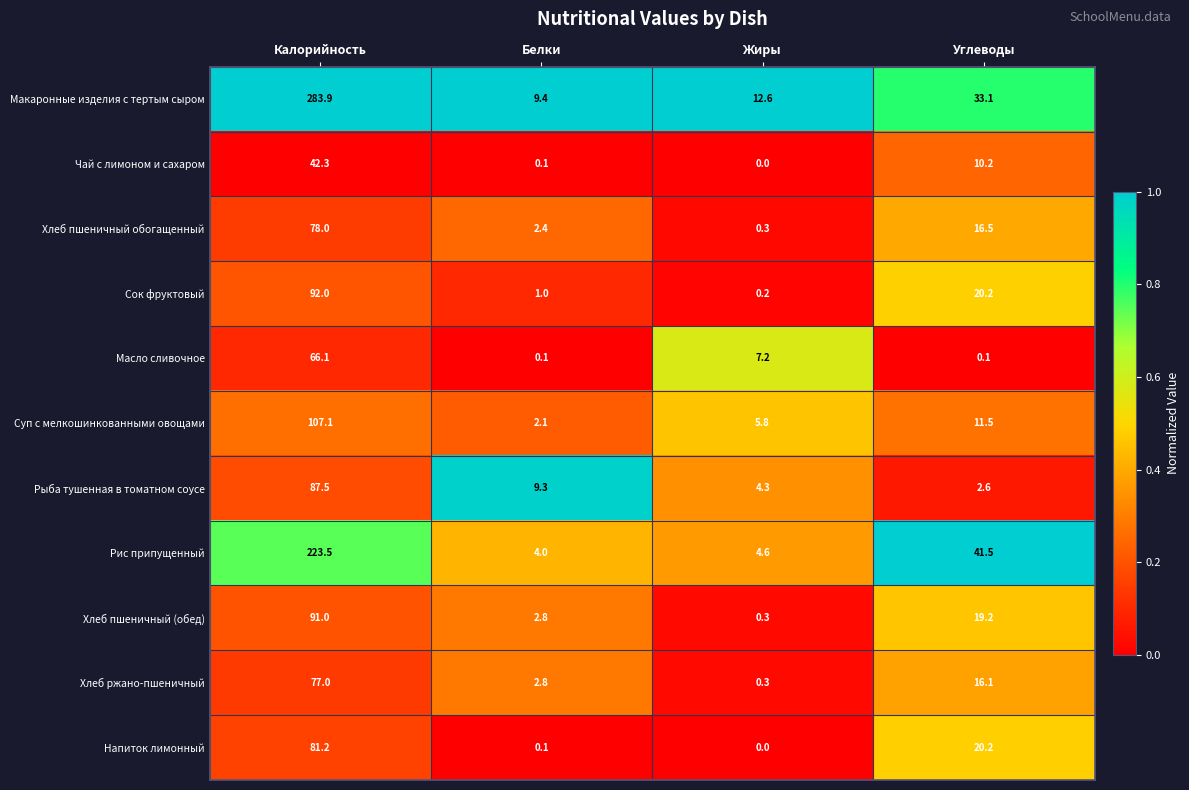

List the series in order of their peak value, lowest first.

Чай с лимоном и сахаром, Масло сливочное, Хлеб ржано-пшеничный, Хлеб пшеничный обогащенный, Напиток лимонный, Рыба тушенная в томатном соусе, Хлеб пшеничный (обед), Сок фруктовый, Суп с мелкошинкованными овощами, Рис припущенный, Макаронные изделия с тертым сыром